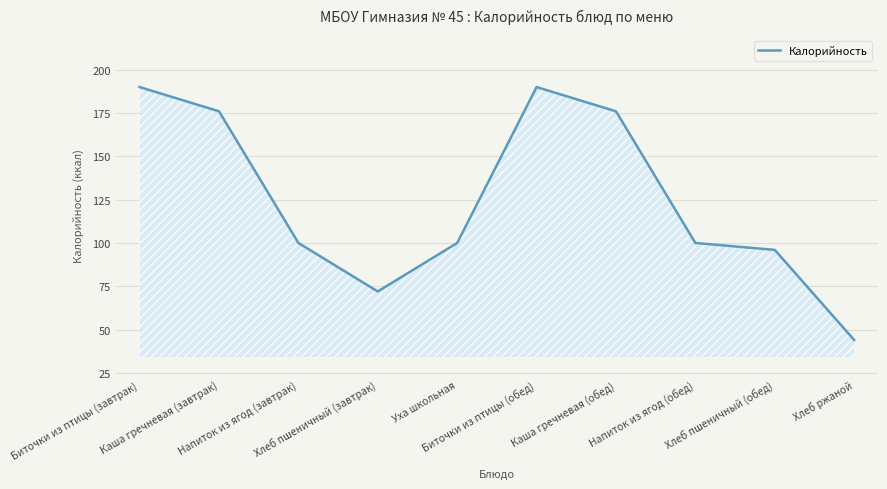

Reading right to left, what are all the values shown in this chart?

44	96	100	176	190	100	72	100	176	190